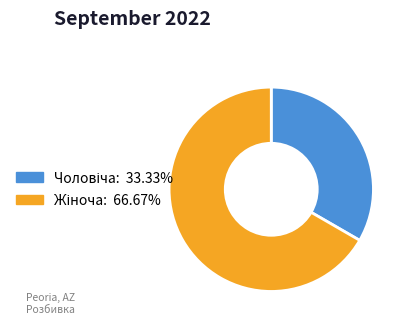

Is there any slice that represents more than half of the pie?

Yes